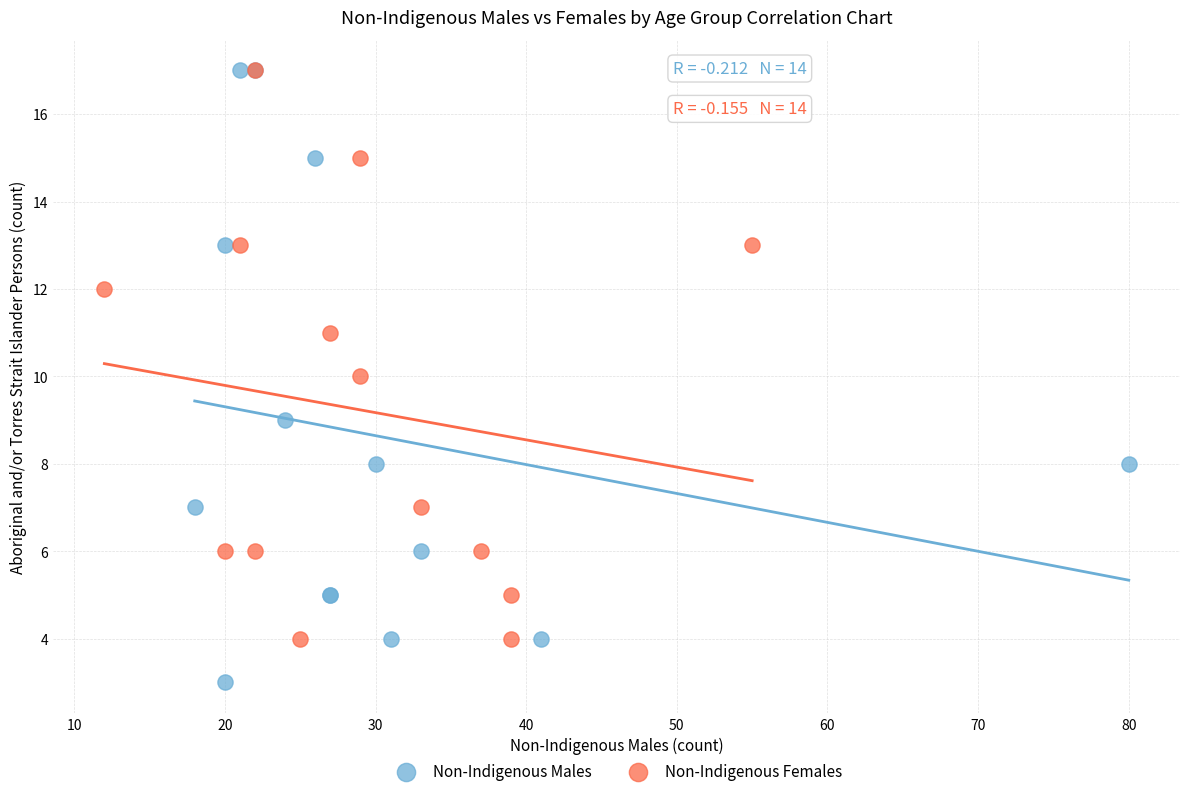

Which series contains the lowest Y value?

Non-Indigenous Males